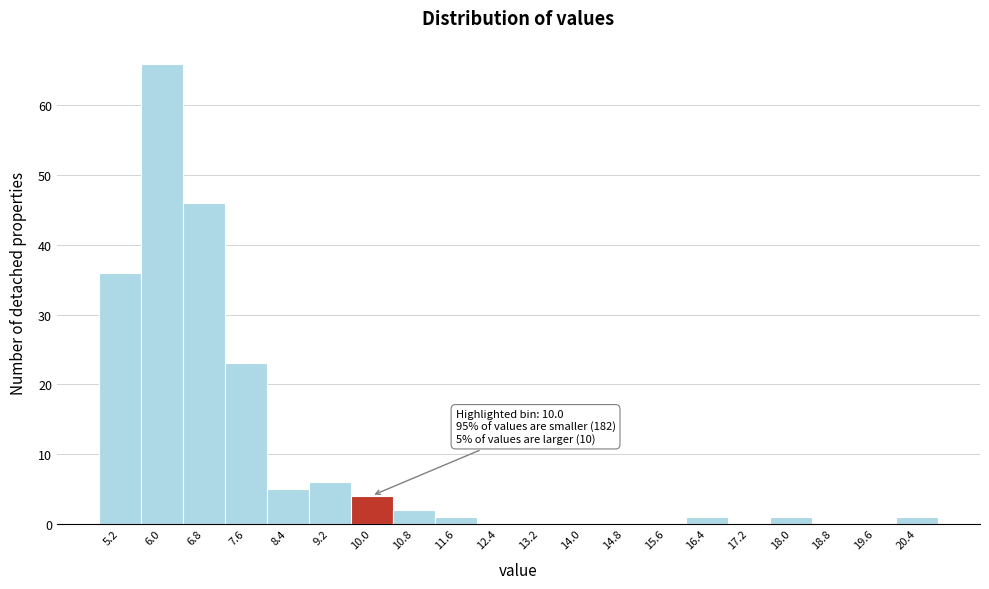

Reading right to left, transcribe all the data shown in this chart.

20.4=1	19.6=0	18.8=0	18.0=1	17.2=0	16.4=1	15.6=0	14.8=0	14.0=0	13.2=0	12.4=0	11.6=1	10.8=2	10.0=4	9.2=6	8.4=5	7.6=23	6.8=46	6.0=66	5.2=36